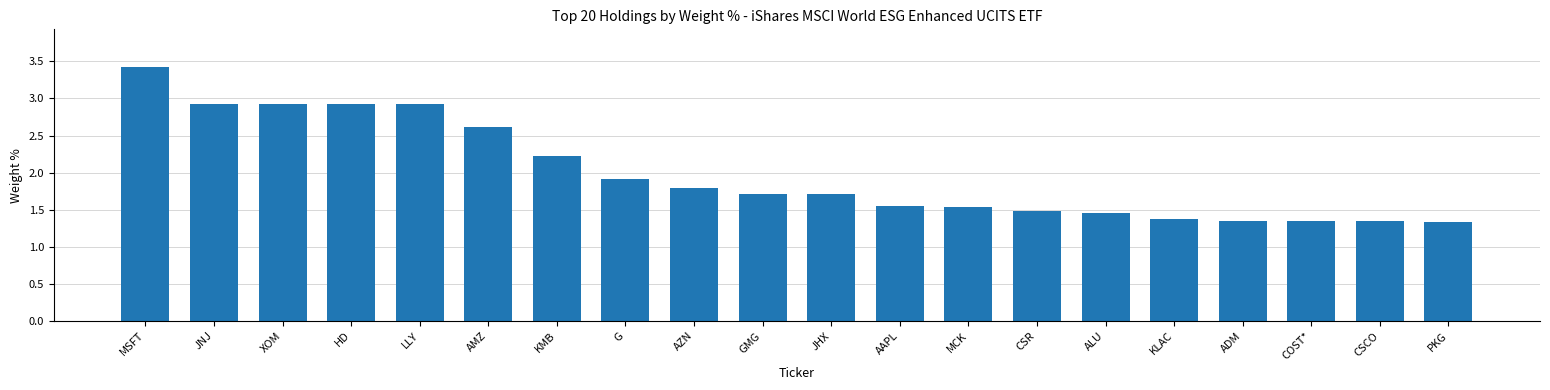

The chart shows a value of 1.5 at ALU. True or false?

True